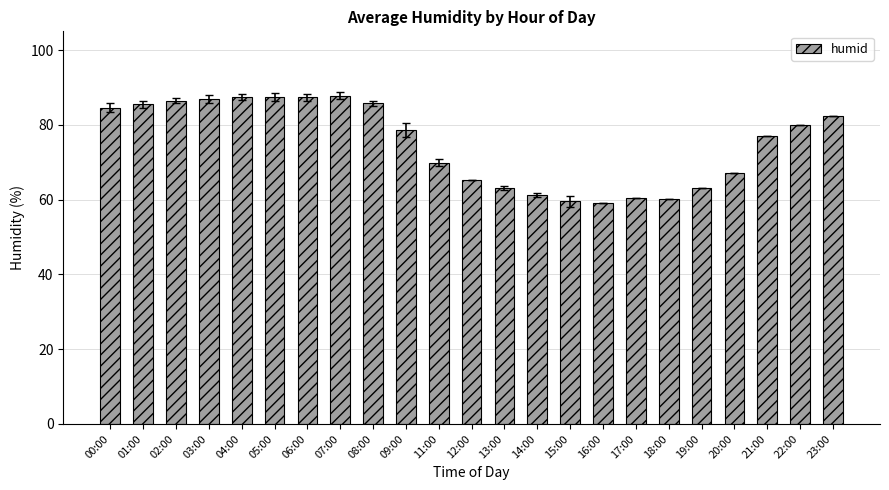

What is the greatest value displayed?

87.8